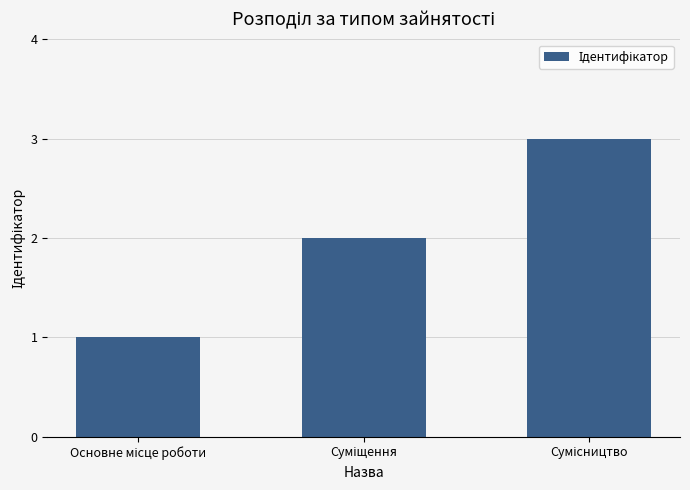

What is the greatest value displayed?

3